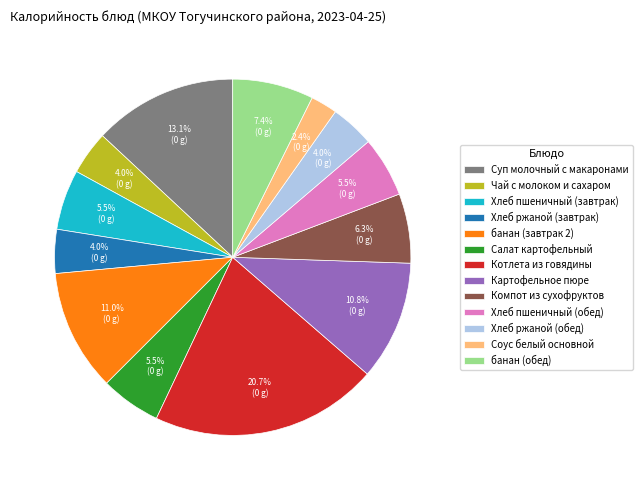

Does any single category account for the majority?

No